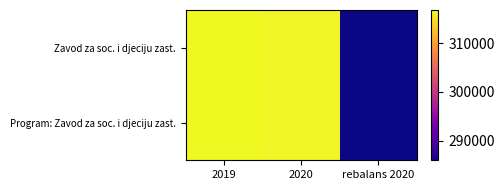

Which label corresponds to the smallest value in the chart?

rebalans 2020